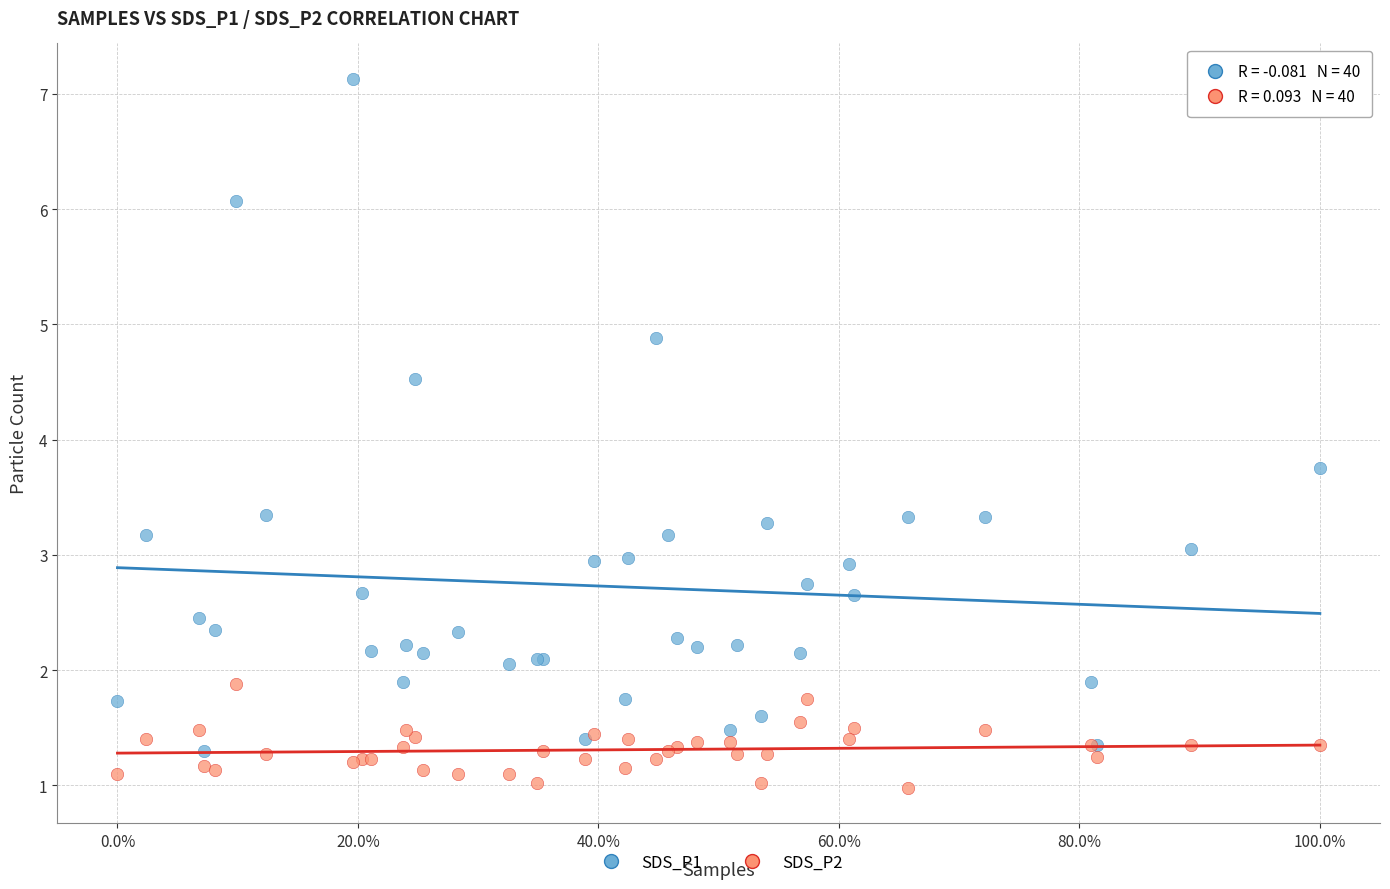

What are all the series names shown in the legend?

SDS_P1, SDS_P2